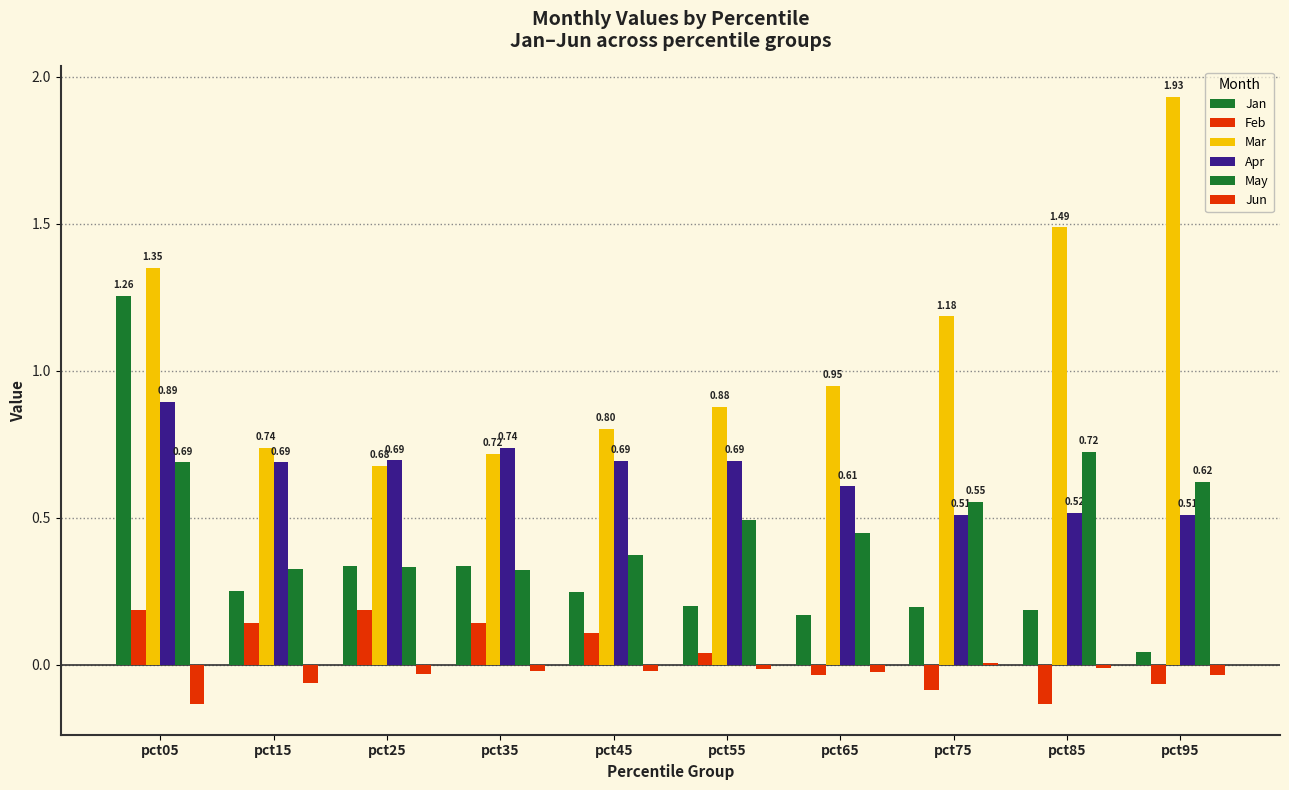

Does the chart contain stacked bars?

No